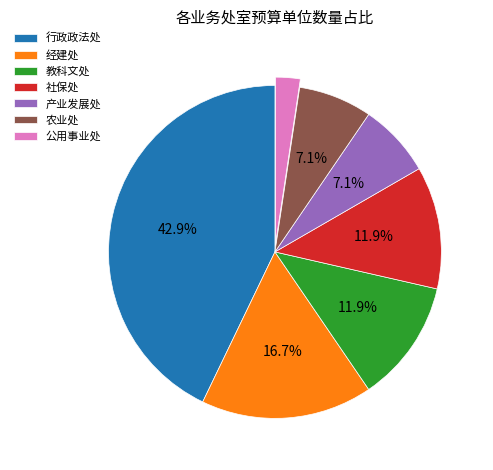

Is the sum of 农业处 and 公用事业处 greater than half?

No